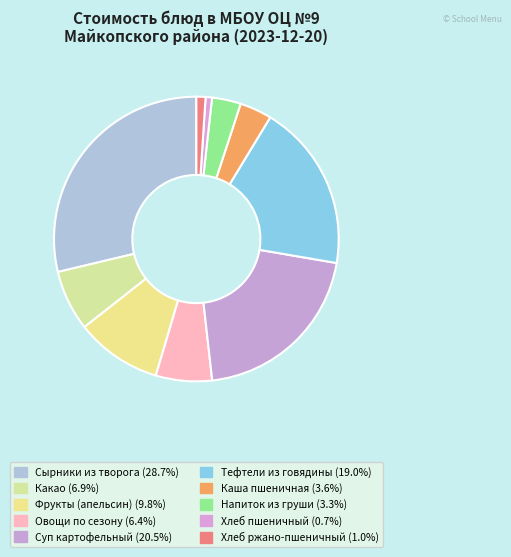

What is the ratio of the value at Хлеб пшеничный to the value at Напиток из груши?

0.2